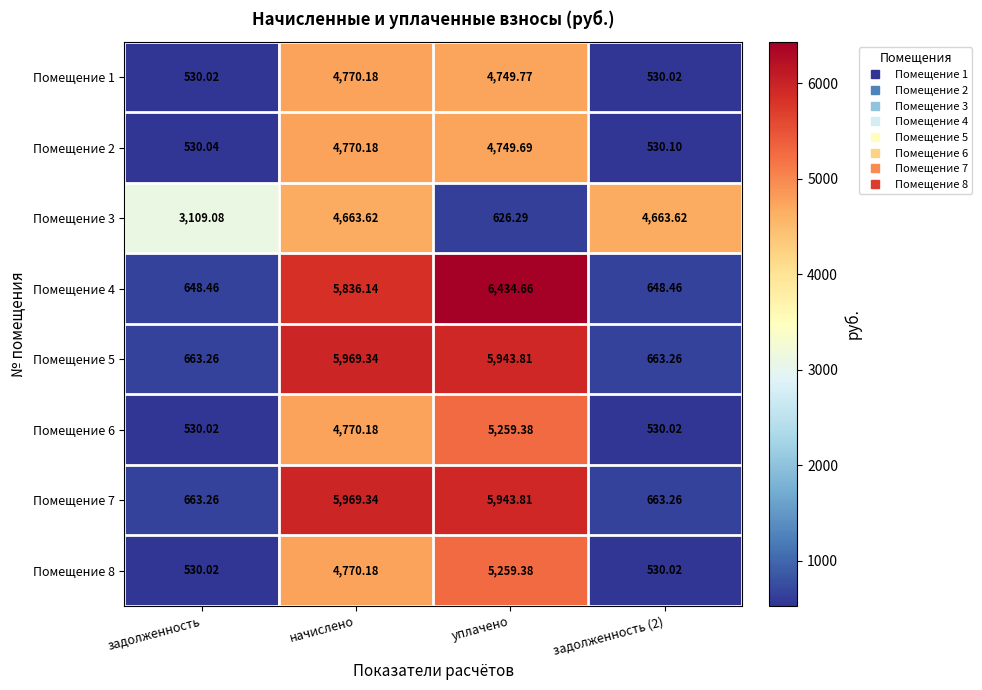

Between задолженность and задолженность (2), which series saw the biggest shift?

Помещение 3